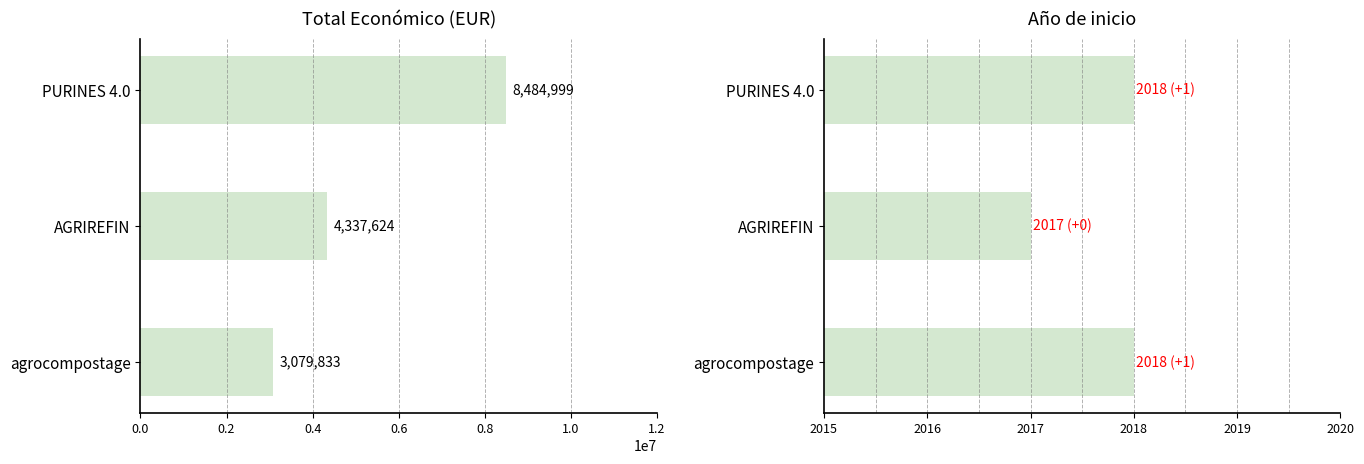

What is the spread (max minus min) of values at agrocompostage?

3077815